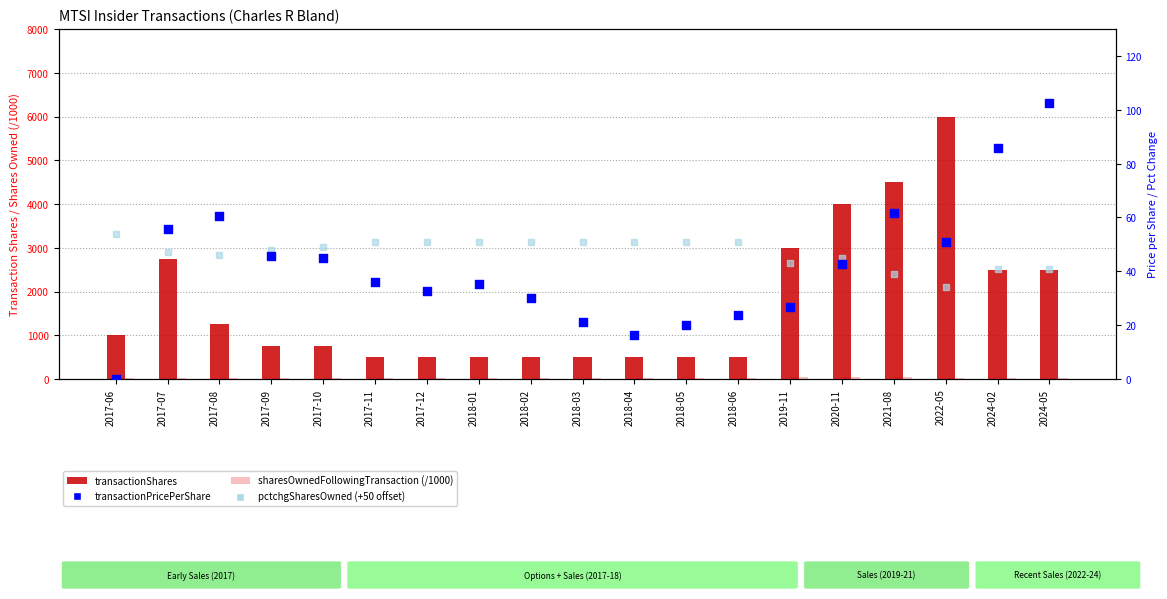

What are all the series names shown in the legend?

transactionShares, sharesOwnedFollowingTransaction (/1000), transactionPricePerShare, pctchgSharesOwned (+50 offset)